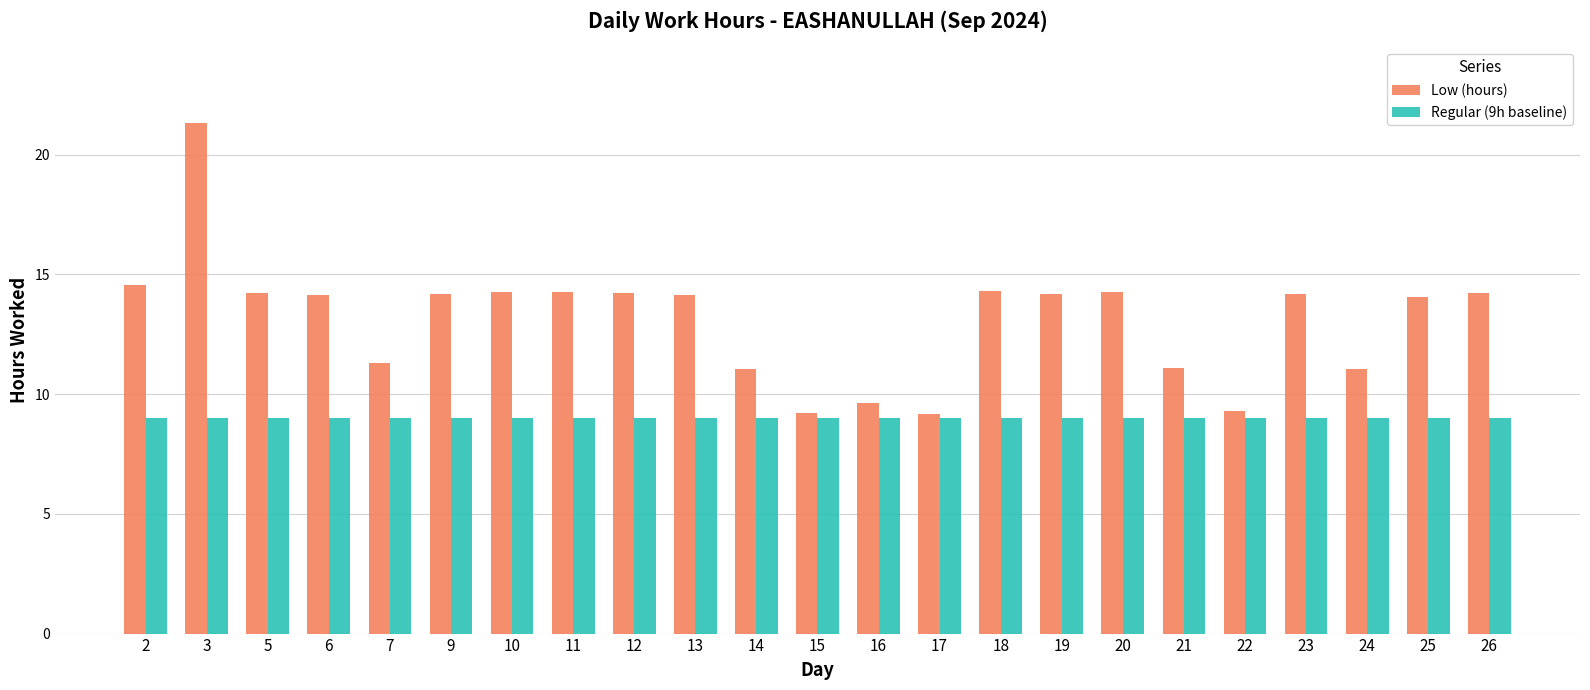

Which series has the widest spread of values?

Low (hours)